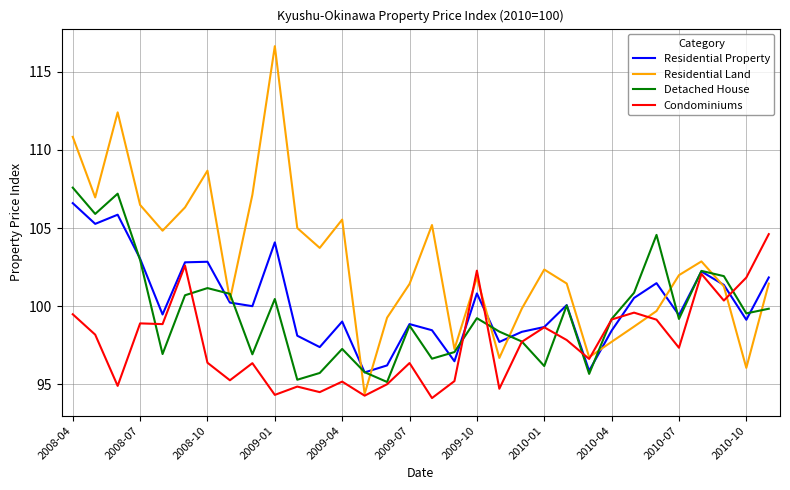

What is the greatest value displayed?

116.6